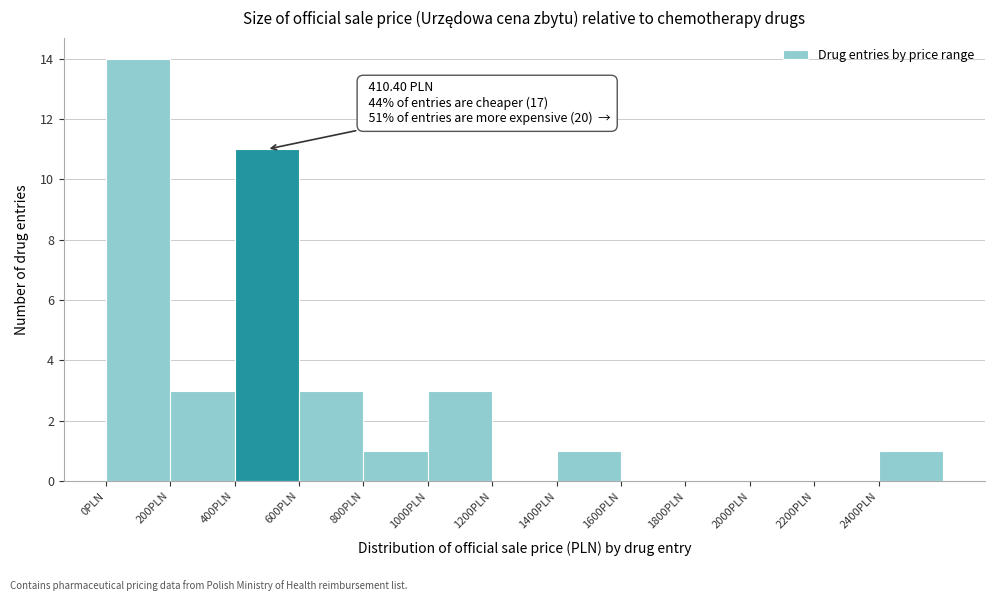

Over which range of the x-axis is the bar tallest?

0 to 200